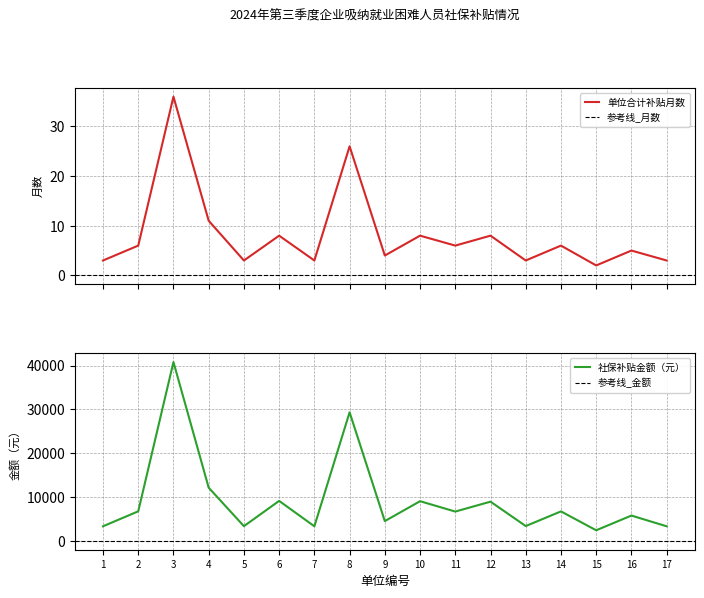

How many lines are shown in the chart?

2